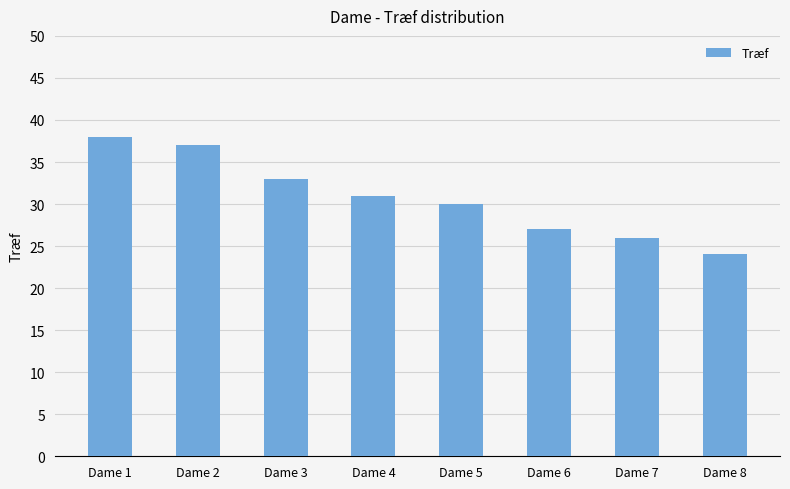

Rank the categories by value from lowest to highest.

Dame 8, Dame 7, Dame 6, Dame 5, Dame 4, Dame 3, Dame 2, Dame 1